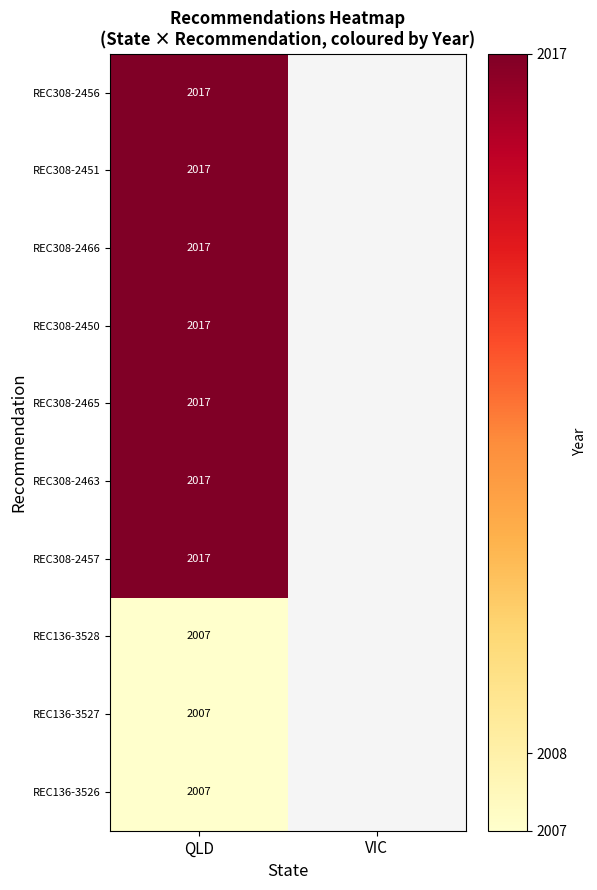

At how many categories does at least one series exceed 2008?

1